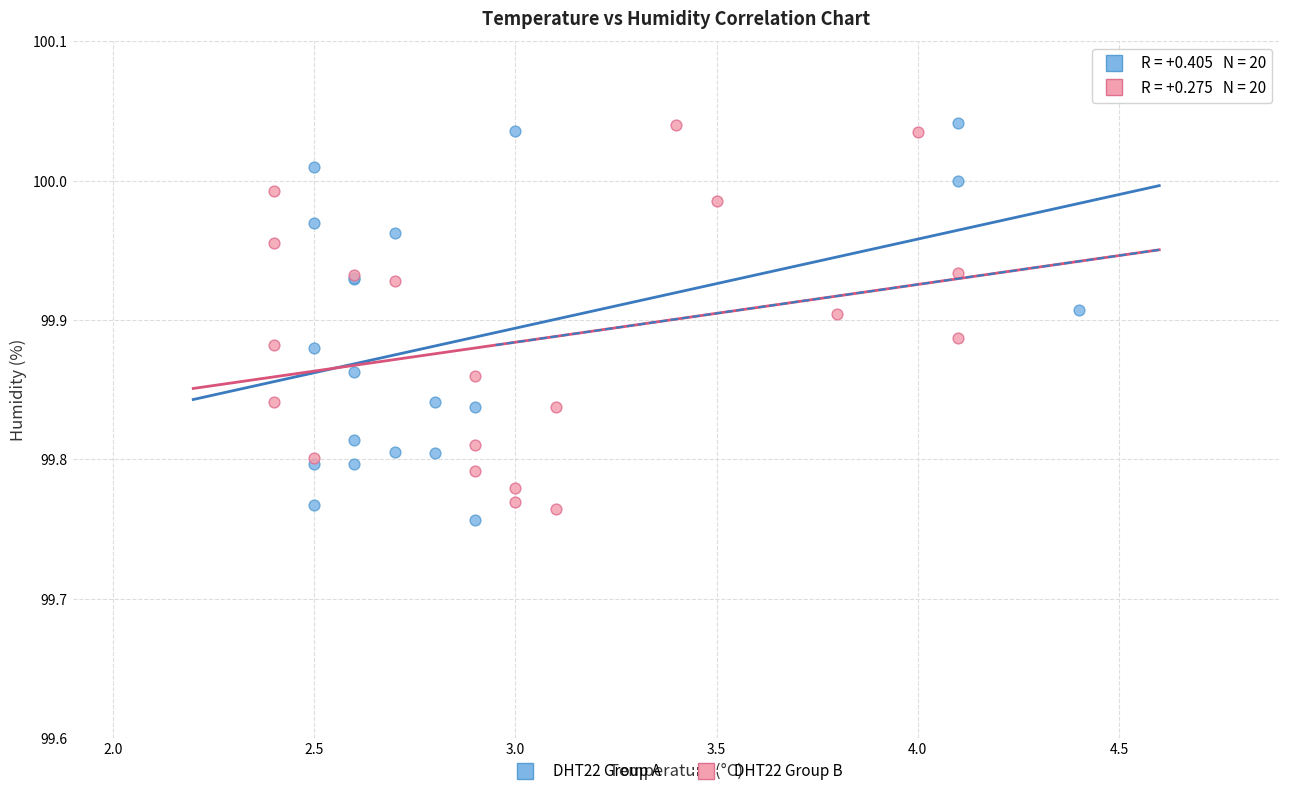

What are all the series names shown in the legend?

DHT22 Group A, DHT22 Group B